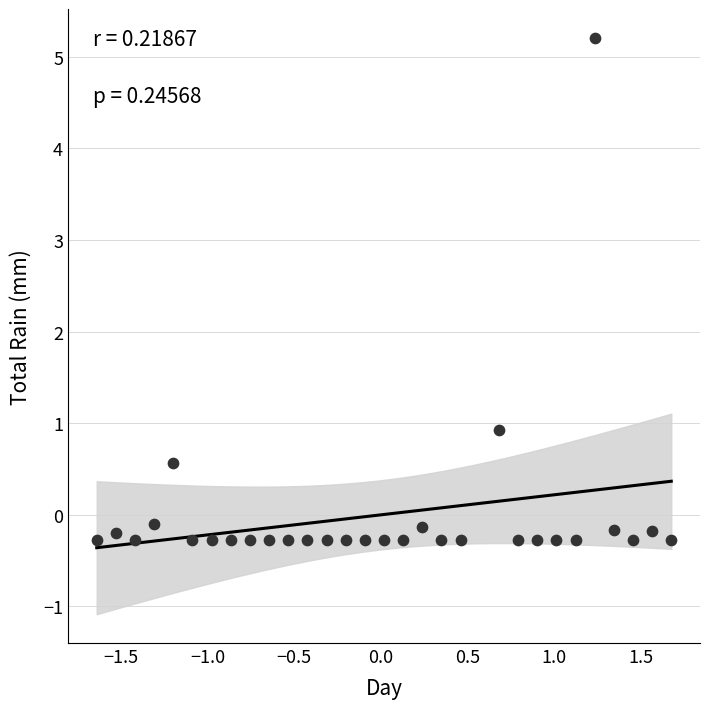

What is the range of Y values (max minus min)?

5.5